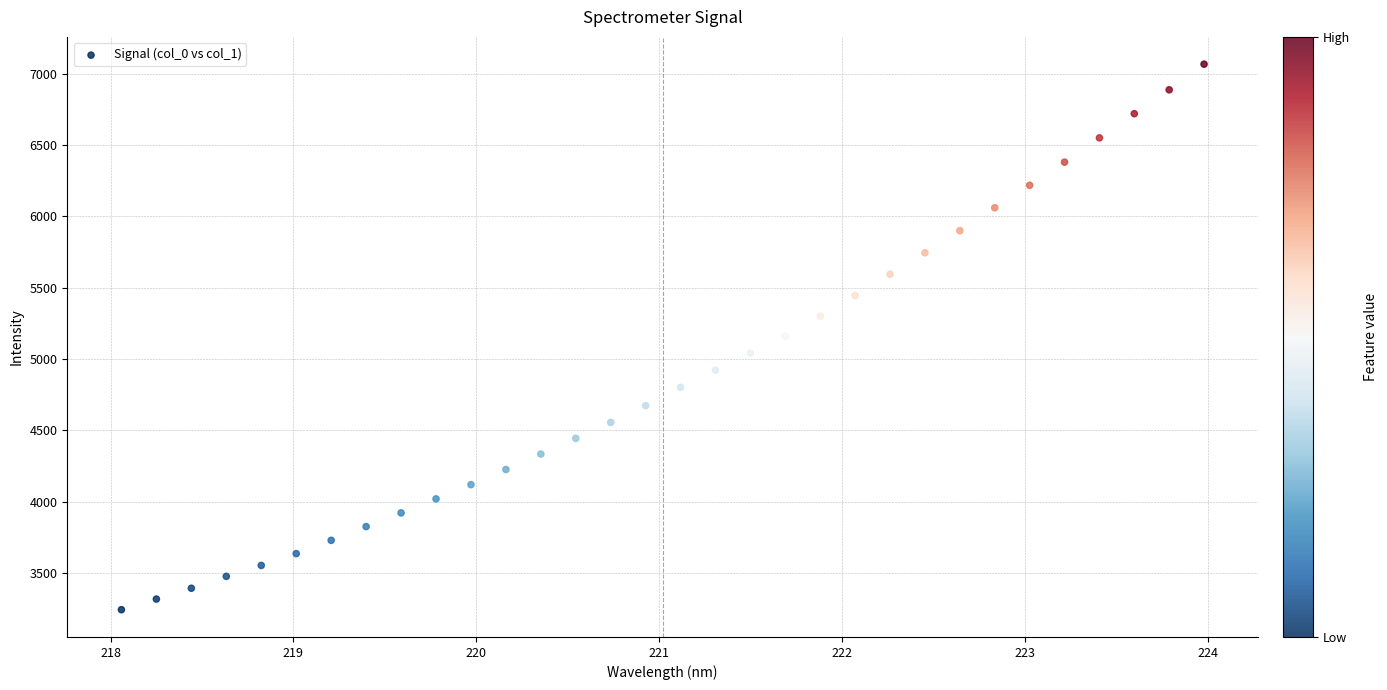

What is the range of Y values (max minus min)?

3823.6